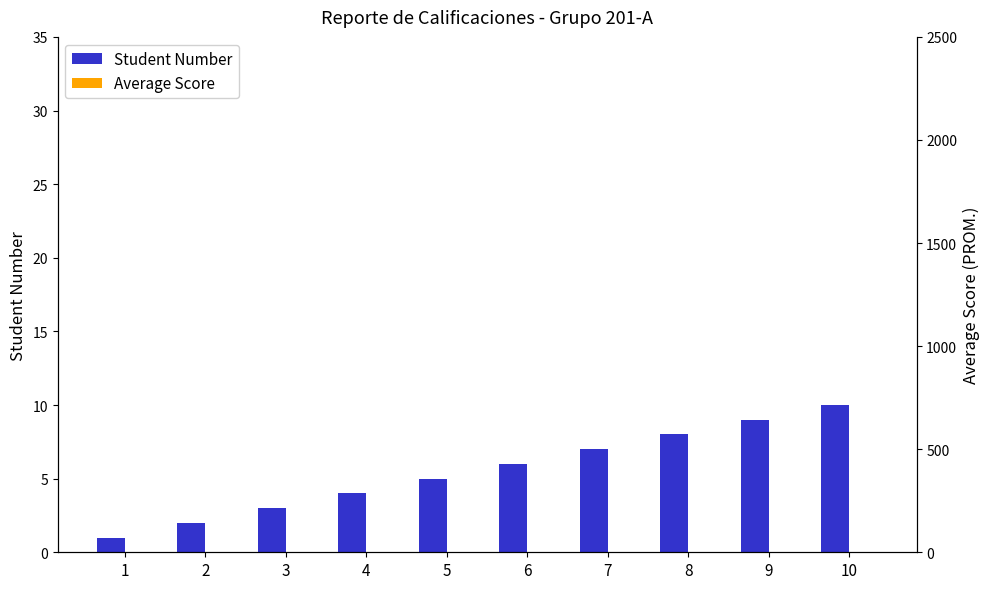

What are all the series names shown in the legend?

Student Number, Average Score